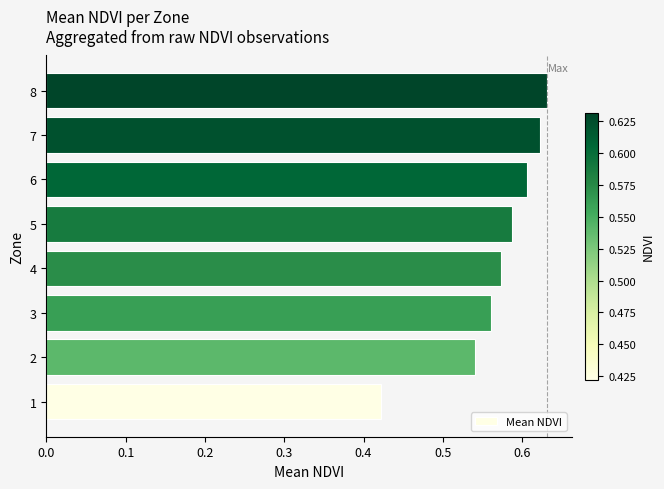

Count the values in the range 0 to 1.

8